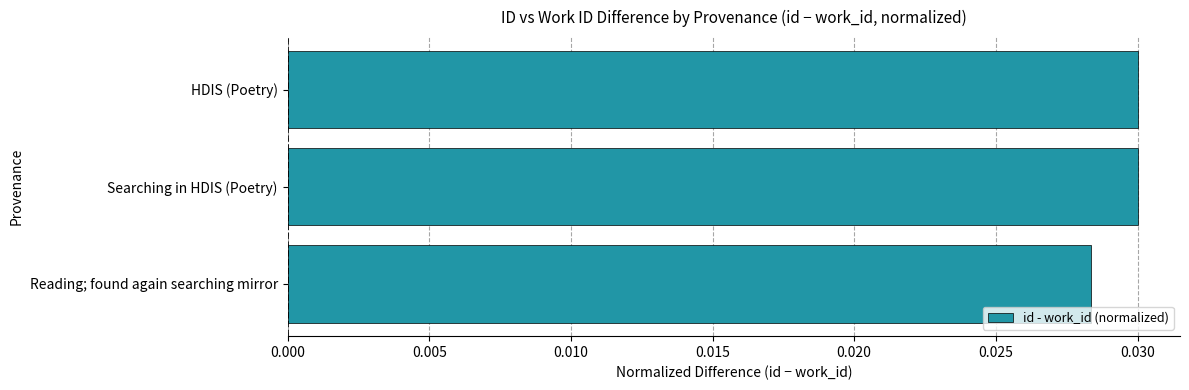

Between Reading; found again searching mirror and HDIS (Poetry), which is larger?

HDIS (Poetry)